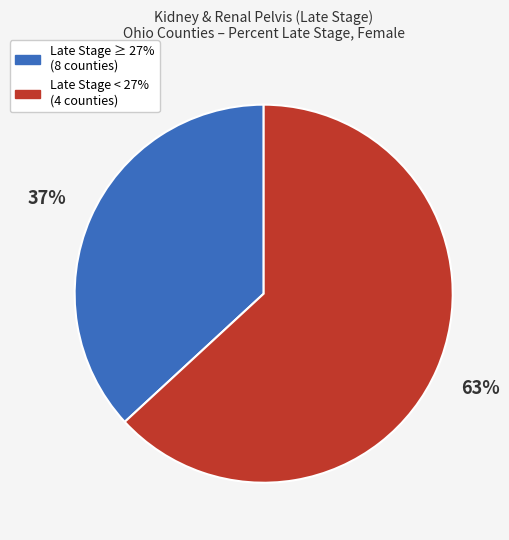

Which has a higher value, Late Stage ≥ 27% (8 counties) or Late Stage < 27% (4 counties)?

Late Stage < 27% (4 counties)